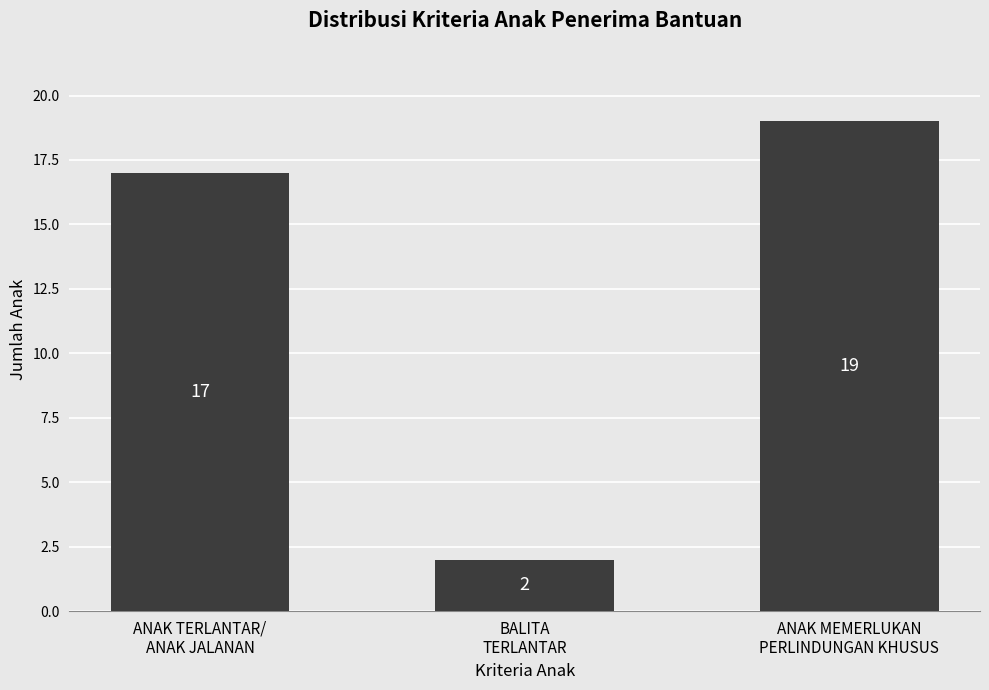

What is the sum of the values at ANAK TERLANTAR/
ANAK JALANAN and BALITA
TERLANTAR?

19